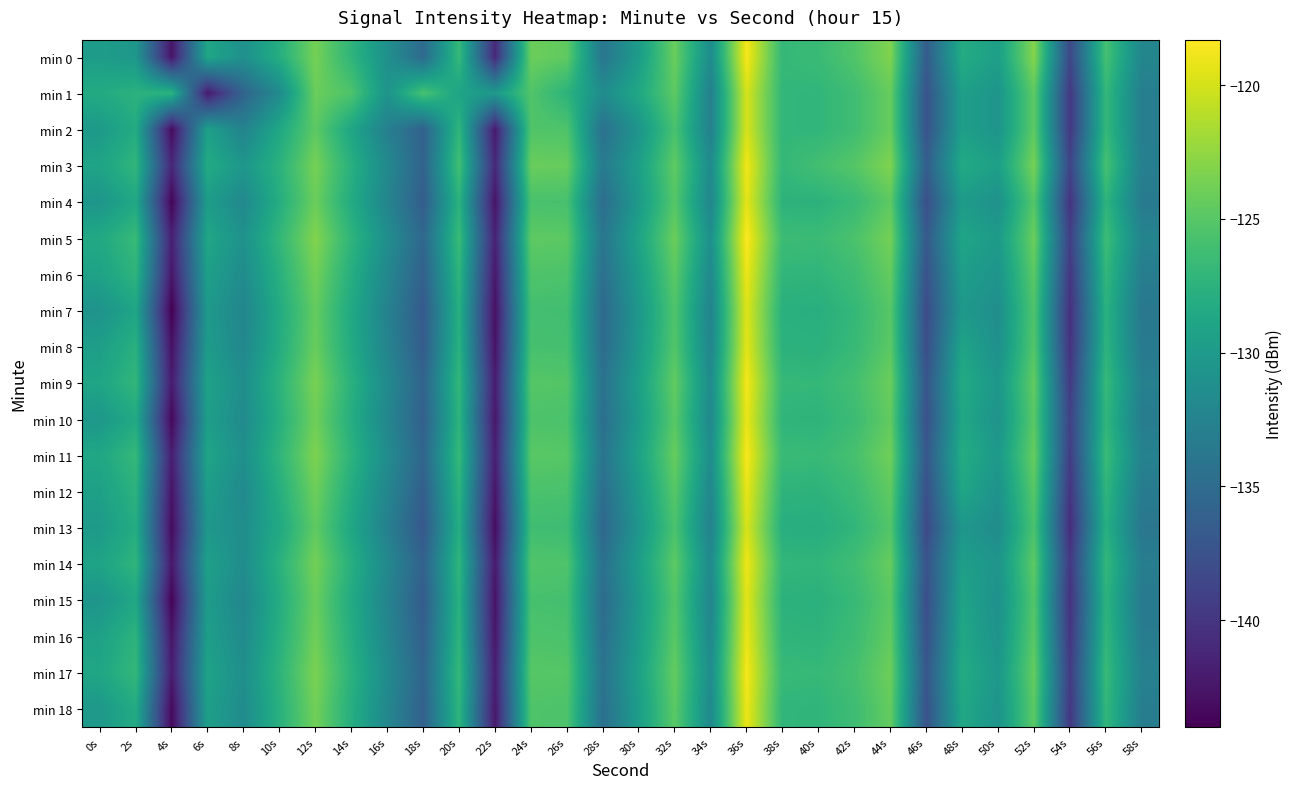

Reading left to right, transcribe all the data shown in this chart.

min 0: 0s=-129.8	2s=-130.4	4s=-142.6	6s=-128.8	8s=-131.1	10s=-128.0	12s=-123.6	14s=-127.2	16s=-131.1	18s=-135.1	20s=-126.7	22s=-141.0	24s=-124.1	26s=-124.6	28s=-133.9	30s=-129.8	32s=-124.2	34s=-131.5	36s=-118.6	38s=-126.9	40s=-126.5	42s=-125.3	44s=-123.2	46s=-136.5	48s=-128.2	50s=-129.6	52s=-123.0	54s=-138.4	56s=-125.9	58s=-132.2
min 1: 0s=-128.3	2s=-127.5	4s=-127.4	6s=-142.1	8s=-135.8	10s=-131.7	12s=-124.1	14s=-125.4	16s=-130.7	18s=-125.7	20s=-129.1	22s=-130.2	24s=-125.3	26s=-127.4	28s=-131.5	30s=-128.6	32s=-124.7	34s=-132.8	36s=-119.9	38s=-127.0	40s=-127.1	42s=-126.2	44s=-124.3	46s=-137.4	48s=-129.5	50s=-130.6	52s=-124.7	54s=-139.8	56s=-126.9	58s=-133.0
min 2: 0s=-130.1	2s=-128.2	4s=-143.3	6s=-129.4	8s=-132.5	10s=-128.6	12s=-124.7	14s=-128.8	16s=-132.9	18s=-136.0	20s=-127.1	22s=-142.2	24s=-125.3	26s=-125.4	28s=-134.5	30s=-130.6	32s=-125.7	34s=-132.8	36s=-119.9	38s=-127.0	40s=-127.1	42s=-126.2	44s=-124.3	46s=-137.4	48s=-129.5	50s=-130.6	52s=-124.7	54s=-139.8	56s=-126.9	58s=-133.0
min 3: 0s=-129.0	2s=-127.1	4s=-141.2	6s=-128.3	8s=-130.4	10s=-127.5	12s=-123.6	14s=-127.7	16s=-131.8	18s=-135.9	20s=-126.0	22s=-141.1	24s=-124.2	26s=-124.3	28s=-133.4	30s=-129.5	32s=-124.6	34s=-131.7	36s=-118.8	38s=-126.9	40s=-126.0	42s=-125.1	44s=-123.2	46s=-136.3	48s=-128.4	50s=-129.5	52s=-123.6	54s=-138.7	56s=-125.8	58s=-132.9
min 4: 0s=-130.5	2s=-128.6	4s=-143.7	6s=-129.8	8s=-131.9	10s=-128.0	12s=-124.1	14s=-128.2	16s=-132.3	18s=-136.4	20s=-127.5	22s=-142.6	24s=-125.7	26s=-125.8	28s=-134.9	30s=-130.0	32s=-125.1	34s=-132.2	36s=-119.3	38s=-127.4	40s=-127.5	42s=-126.6	44s=-124.7	46s=-137.8	48s=-129.9	50s=-131.0	52s=-125.1	54s=-140.2	56s=-127.3	58s=-133.4
min 5: 0s=-128.5	2s=-126.6	4s=-141.7	6s=-128.8	8s=-130.9	10s=-127.0	12s=-123.1	14s=-127.2	16s=-131.3	18s=-135.4	20s=-126.5	22s=-141.6	24s=-124.7	26s=-124.8	28s=-133.9	30s=-129.0	32s=-124.1	34s=-131.2	36s=-118.3	38s=-126.4	40s=-126.5	42s=-125.6	44s=-123.7	46s=-136.8	48s=-128.9	50s=-130.0	52s=-124.1	54s=-139.2	56s=-126.3	58s=-132.4
min 6: 0s=-129.2	2s=-127.3	4s=-142.4	6s=-129.5	8s=-131.6	10s=-127.7	12s=-123.8	14s=-127.9	16s=-132.0	18s=-136.1	20s=-127.2	22s=-142.3	24s=-125.4	26s=-125.5	28s=-134.6	30s=-129.7	32s=-124.8	34s=-131.9	36s=-119.0	38s=-127.1	40s=-127.2	42s=-126.3	44s=-124.4	46s=-137.5	48s=-129.6	50s=-130.7	52s=-124.8	54s=-139.9	56s=-127.0	58s=-133.1
min 7: 0s=-130.8	2s=-128.9	4s=-144.0	6s=-130.1	8s=-132.2	10s=-128.3	12s=-124.4	14s=-128.5	16s=-132.6	18s=-136.7	20s=-127.8	22s=-142.9	24s=-126.0	26s=-126.1	28s=-135.2	30s=-130.3	32s=-125.4	34s=-132.5	36s=-119.6	38s=-127.7	40s=-127.8	42s=-126.9	44s=-125.0	46s=-138.1	48s=-130.2	50s=-131.3	52s=-125.4	54s=-140.5	56s=-127.6	58s=-133.7
min 8: 0s=-129.6	2s=-127.7	4s=-142.8	6s=-129.9	8s=-132.0	10s=-128.1	12s=-124.2	14s=-128.3	16s=-132.4	18s=-136.5	20s=-127.6	22s=-142.7	24s=-125.8	26s=-125.9	28s=-135.0	30s=-130.1	32s=-125.2	34s=-132.3	36s=-119.4	38s=-127.5	40s=-127.6	42s=-126.7	44s=-124.8	46s=-137.9	48s=-129.0	50s=-131.1	52s=-125.2	54s=-140.3	56s=-127.4	58s=-133.5
min 9: 0s=-128.9	2s=-127.0	4s=-142.1	6s=-129.2	8s=-131.3	10s=-127.4	12s=-123.5	14s=-127.6	16s=-131.7	18s=-135.8	20s=-126.9	22s=-142.0	24s=-125.1	26s=-125.2	28s=-134.3	30s=-129.4	32s=-124.5	34s=-131.6	36s=-118.7	38s=-126.8	40s=-126.9	42s=-126.0	44s=-124.1	46s=-137.2	48s=-128.3	50s=-130.4	52s=-124.5	54s=-139.6	56s=-126.7	58s=-132.8
min 10: 0s=-130.3	2s=-128.4	4s=-143.5	6s=-129.6	8s=-131.7	10s=-127.8	12s=-123.9	14s=-128.0	16s=-132.1	18s=-136.2	20s=-127.3	22s=-142.4	24s=-125.5	26s=-125.6	28s=-134.7	30s=-129.8	32s=-124.9	34s=-132.0	36s=-119.1	38s=-127.2	40s=-127.3	42s=-126.4	44s=-124.5	46s=-137.6	48s=-128.7	50s=-130.8	52s=-124.9	54s=-139.0	56s=-127.1	58s=-133.2
min 11: 0s=-128.7	2s=-126.8	4s=-141.9	6s=-129.0	8s=-131.1	10s=-127.2	12s=-123.3	14s=-127.4	16s=-131.5	18s=-135.6	20s=-126.7	22s=-141.8	24s=-124.9	26s=-125.0	28s=-134.1	30s=-129.2	32s=-124.3	34s=-131.4	36s=-118.5	38s=-126.6	40s=-126.7	42s=-125.8	44s=-123.9	46s=-137.0	48s=-128.1	50s=-130.2	52s=-124.3	54s=-139.4	56s=-126.5	58s=-132.6
min 12: 0s=-129.4	2s=-127.5	4s=-142.6	6s=-129.7	8s=-131.8	10s=-127.9	12s=-124.0	14s=-128.1	16s=-132.2	18s=-136.3	20s=-127.4	22s=-142.5	24s=-125.6	26s=-125.7	28s=-134.8	30s=-129.9	32s=-125.0	34s=-132.1	36s=-119.2	38s=-127.3	40s=-127.4	42s=-126.5	44s=-124.6	46s=-137.7	48s=-128.8	50s=-130.9	52s=-125.0	54s=-140.1	56s=-127.2	58s=-133.3
min 13: 0s=-130.0	2s=-128.1	4s=-143.2	6s=-130.3	8s=-131.4	10s=-128.5	12s=-124.6	14s=-128.7	16s=-132.8	18s=-136.9	20s=-128.0	22s=-143.1	24s=-126.2	26s=-126.3	28s=-135.4	30s=-130.5	32s=-125.6	34s=-132.7	36s=-119.8	38s=-127.9	40s=-128.0	42s=-127.1	44s=-125.2	46s=-138.3	48s=-130.4	50s=-131.5	52s=-125.6	54s=-140.7	56s=-127.8	58s=-133.9
min 14: 0s=-129.1	2s=-127.2	4s=-142.3	6s=-129.4	8s=-131.5	10s=-127.6	12s=-123.7	14s=-127.8	16s=-131.9	18s=-136.0	20s=-127.1	22s=-142.2	24s=-125.3	26s=-125.4	28s=-134.5	30s=-129.6	32s=-124.7	34s=-131.8	36s=-118.9	38s=-127.0	40s=-127.1	42s=-126.2	44s=-124.3	46s=-137.4	48s=-129.5	50s=-130.6	52s=-124.7	54s=-139.8	56s=-126.9	58s=-133.0
min 15: 0s=-130.6	2s=-128.7	4s=-143.8	6s=-129.9	8s=-132.0	10s=-128.1	12s=-124.2	14s=-128.3	16s=-132.4	18s=-136.5	20s=-127.6	22s=-142.7	24s=-125.8	26s=-125.9	28s=-135.0	30s=-130.1	32s=-125.2	34s=-132.3	36s=-119.4	38s=-127.5	40s=-127.6	42s=-126.7	44s=-124.8	46s=-137.9	48s=-129.0	50s=-131.1	52s=-125.2	54s=-140.3	56s=-127.4	58s=-133.5
min 16: 0s=-129.3	2s=-127.4	4s=-142.5	6s=-129.6	8s=-131.7	10s=-127.8	12s=-123.9	14s=-128.0	16s=-132.1	18s=-136.2	20s=-127.3	22s=-142.4	24s=-125.5	26s=-125.6	28s=-134.7	30s=-129.8	32s=-124.9	34s=-132.0	36s=-119.1	38s=-127.2	40s=-127.3	42s=-126.4	44s=-124.5	46s=-137.6	48s=-128.7	50s=-130.8	52s=-124.9	54s=-140.0	56s=-127.1	58s=-133.2
min 17: 0s=-128.8	2s=-126.9	4s=-142.0	6s=-129.1	8s=-131.2	10s=-127.3	12s=-123.4	14s=-127.5	16s=-131.6	18s=-135.7	20s=-126.8	22s=-141.9	24s=-125.0	26s=-125.1	28s=-134.2	30s=-129.3	32s=-124.4	34s=-131.5	36s=-118.6	38s=-126.7	40s=-126.8	42s=-125.9	44s=-124.0	46s=-137.1	48s=-128.2	50s=-130.3	52s=-124.4	54s=-139.5	56s=-126.6	58s=-132.7
min 18: 0s=-130.2	2s=-128.3	4s=-143.4	6s=-129.5	8s=-131.6	10s=-127.7	12s=-123.8	14s=-127.9	16s=-132.0	18s=-136.1	20s=-127.2	22s=-142.3	24s=-125.4	26s=-125.5	28s=-134.6	30s=-129.7	32s=-124.8	34s=-131.9	36s=-119.0	38s=-127.1	40s=-127.2	42s=-126.3	44s=-124.4	46s=-137.5	48s=-128.6	50s=-130.7	52s=-124.8	54s=-139.9	56s=-127.0	58s=-133.1